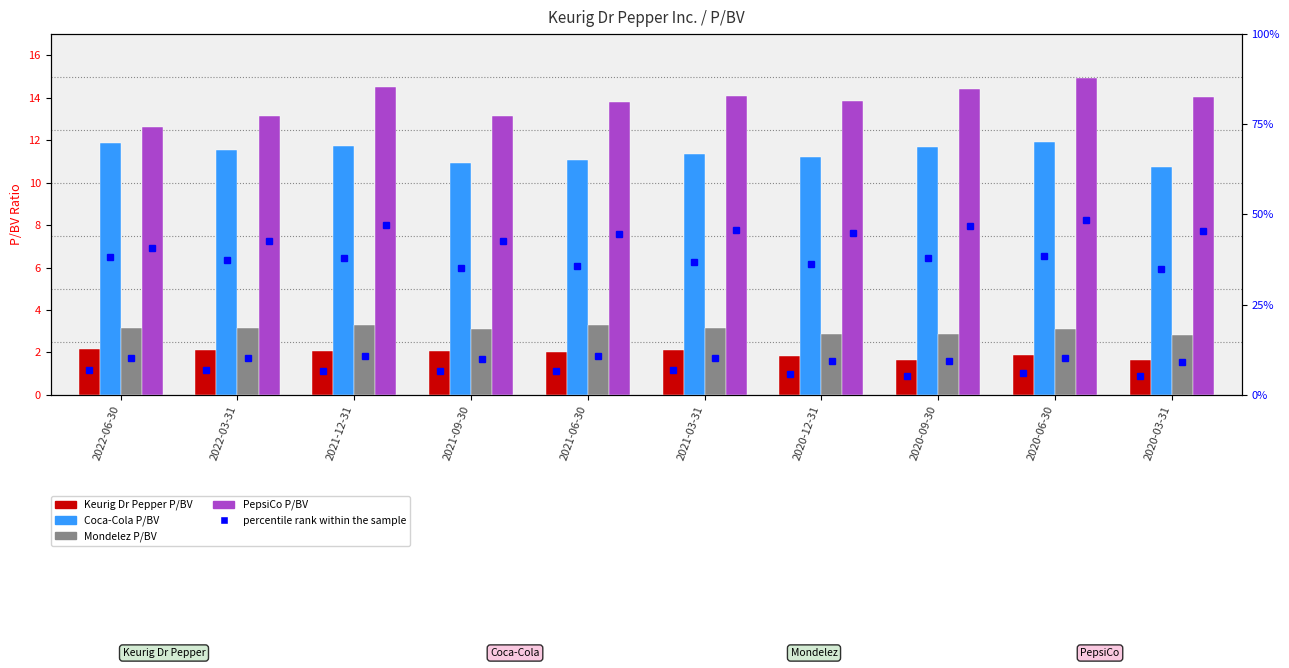

What is the sum of the Keurig Dr Pepper P/BV values at 2022-06-30 and 2020-09-30?

3.8